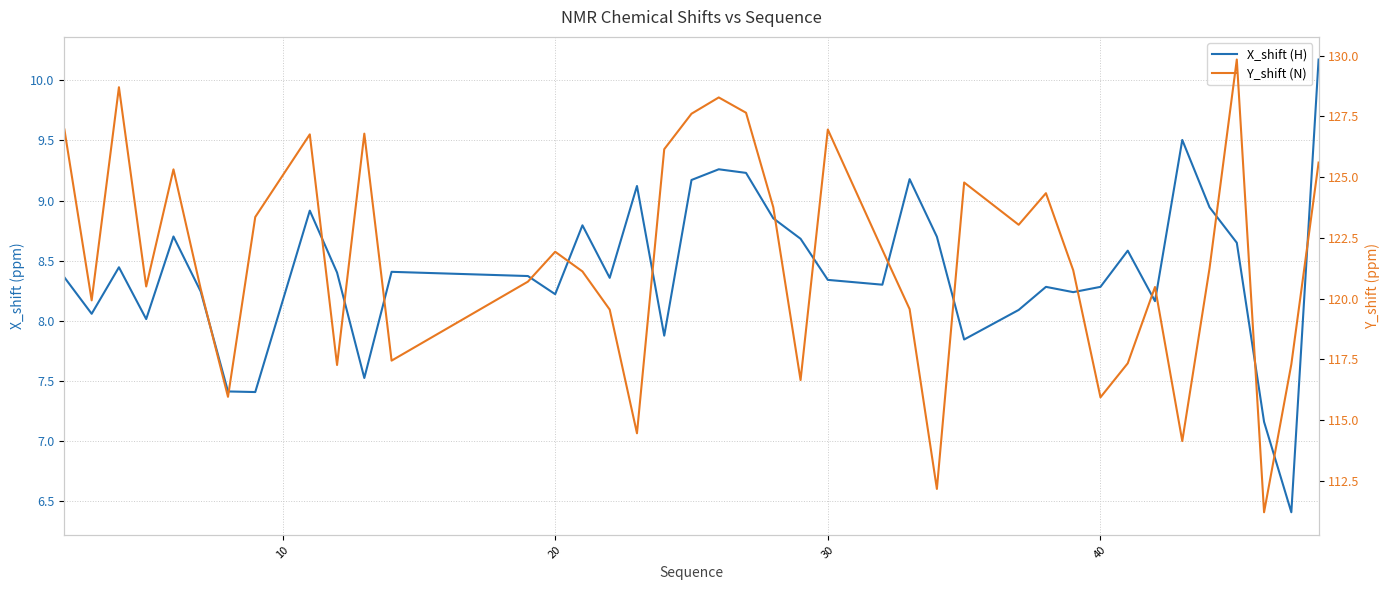

How many interior local valleys does the X_shift (H) series have?

12